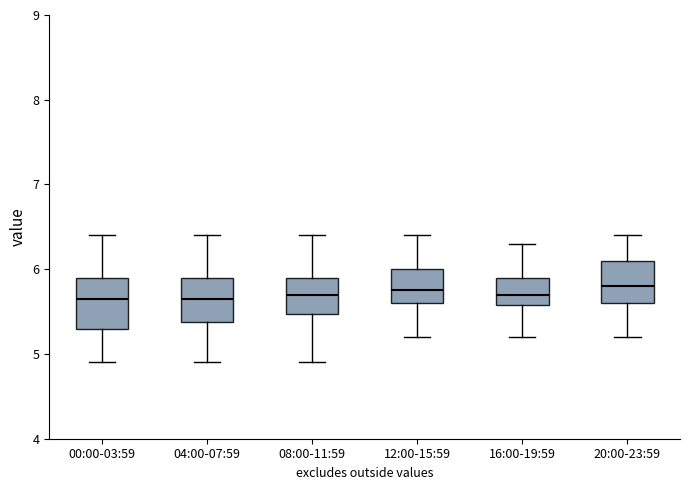

Reading left to right, transcribe this box plot: for each box, give where its median line is, the range the box spans, and where its two whiskers end, as read against the y-axis. The values are not printed on the chart, so give them approximately, as read against the axis.

00:00-03:59: median 5.7, box 5.3 to 5.9, whiskers 4.9 to 6.4
04:00-07:59: median 5.7, box 5.4 to 5.9, whiskers 4.9 to 6.4
08:00-11:59: median 5.7, box 5.5 to 5.9, whiskers 4.9 to 6.4
12:00-15:59: median 5.8, box 5.6 to 6.0, whiskers 5.2 to 6.4
16:00-19:59: median 5.7, box 5.6 to 5.9, whiskers 5.2 to 6.3
20:00-23:59: median 5.8, box 5.6 to 6.1, whiskers 5.2 to 6.4